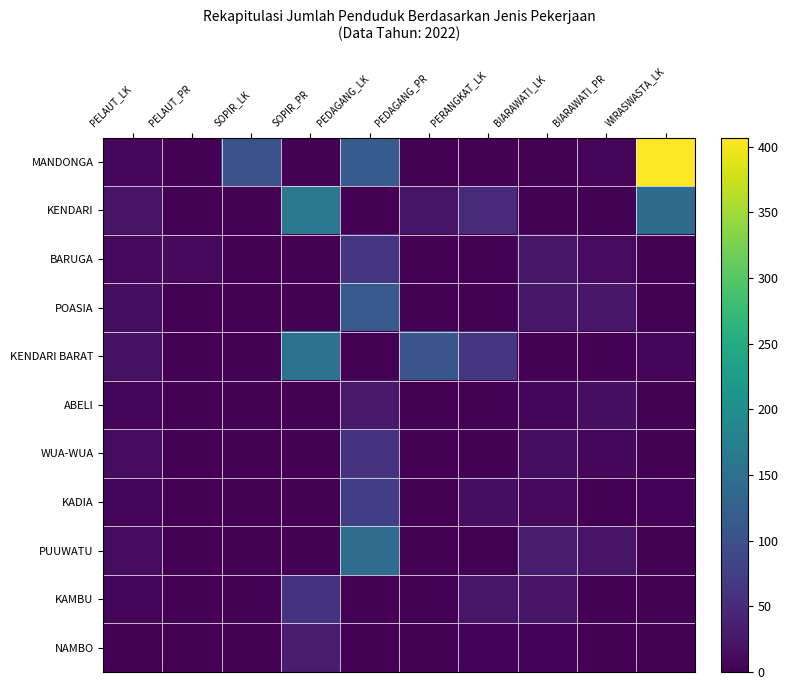

Reading left to right, what are all the values shown in this chart?

MANDONGA: PELAUT_LK=9	PELAUT_PR=0	SOPIR_LK=101	SOPIR_PR=0	PEDAGANG_LK=119	PEDAGANG_PR=0	PERANGKAT_LK=1	BIARAWATI_LK=0	BIARAWATI_PR=5	WIRASWASTA_LK=407
KENDARI: PELAUT_LK=21	PELAUT_PR=1	SOPIR_LK=0	SOPIR_PR=161	PEDAGANG_LK=0	PEDAGANG_PR=23	PERANGKAT_LK=50	BIARAWATI_LK=0	BIARAWATI_PR=3	WIRASWASTA_LK=144
BARUGA: PELAUT_LK=10	PELAUT_PR=10	SOPIR_LK=0	SOPIR_PR=0	PEDAGANG_LK=62	PEDAGANG_PR=0	PERANGKAT_LK=0	BIARAWATI_LK=25	BIARAWATI_PR=12	WIRASWASTA_LK=0
POASIA: PELAUT_LK=15	PELAUT_PR=1	SOPIR_LK=1	SOPIR_PR=0	PEDAGANG_LK=113	PEDAGANG_PR=1	PERANGKAT_LK=0	BIARAWATI_LK=27	BIARAWATI_PR=25	WIRASWASTA_LK=0
KENDARI BARAT: PELAUT_LK=19	PELAUT_PR=0	SOPIR_LK=0	SOPIR_PR=153	PEDAGANG_LK=0	PEDAGANG_PR=108	PERANGKAT_LK=64	BIARAWATI_LK=0	BIARAWATI_PR=0	WIRASWASTA_LK=5
ABELI: PELAUT_LK=7	PELAUT_PR=0	SOPIR_LK=0	SOPIR_PR=0	PEDAGANG_LK=28	PEDAGANG_PR=0	PERANGKAT_LK=0	BIARAWATI_LK=6	BIARAWATI_PR=16	WIRASWASTA_LK=0
WUA-WUA: PELAUT_LK=13	PELAUT_PR=0	SOPIR_LK=1	SOPIR_PR=1	PEDAGANG_LK=58	PEDAGANG_PR=0	PERANGKAT_LK=0	BIARAWATI_LK=15	BIARAWATI_PR=8	WIRASWASTA_LK=0
KADIA: PELAUT_LK=7	PELAUT_PR=0	SOPIR_LK=0	SOPIR_PR=1	PEDAGANG_LK=75	PEDAGANG_PR=0	PERANGKAT_LK=17	BIARAWATI_LK=11	BIARAWATI_PR=0	WIRASWASTA_LK=4
PUUWATU: PELAUT_LK=14	PELAUT_PR=0	SOPIR_LK=0	SOPIR_PR=1	PEDAGANG_LK=146	PEDAGANG_PR=0	PERANGKAT_LK=0	BIARAWATI_LK=33	BIARAWATI_PR=22	WIRASWASTA_LK=0
KAMBU: PELAUT_LK=6	PELAUT_PR=0	SOPIR_LK=0	SOPIR_PR=60	PEDAGANG_LK=0	PEDAGANG_PR=0	PERANGKAT_LK=25	BIARAWATI_LK=21	BIARAWATI_PR=0	WIRASWASTA_LK=0
NAMBO: PELAUT_LK=1	PELAUT_PR=0	SOPIR_LK=0	SOPIR_PR=31	PEDAGANG_LK=0	PEDAGANG_PR=3	PERANGKAT_LK=4	BIARAWATI_LK=4	BIARAWATI_PR=0	WIRASWASTA_LK=0